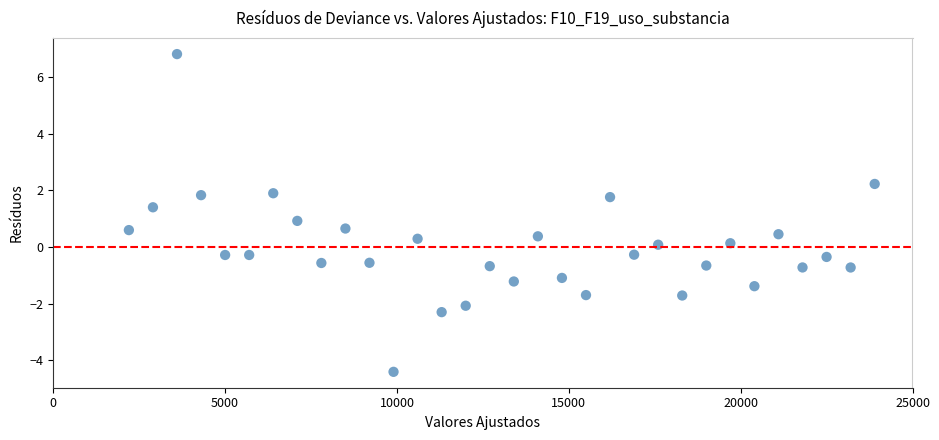

What is the range of X values (max minus min)?

21700.0